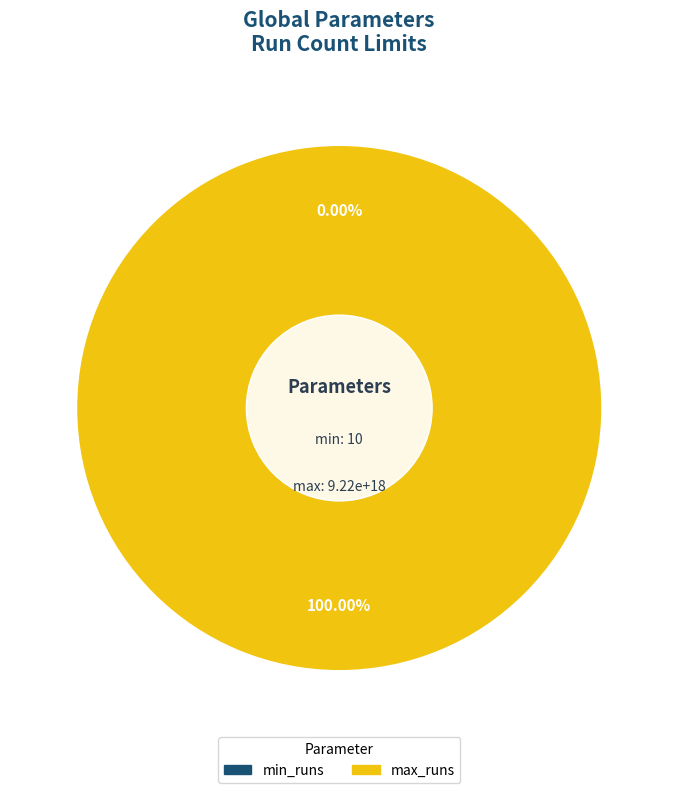

Is min_runs the majority of the pie?

No